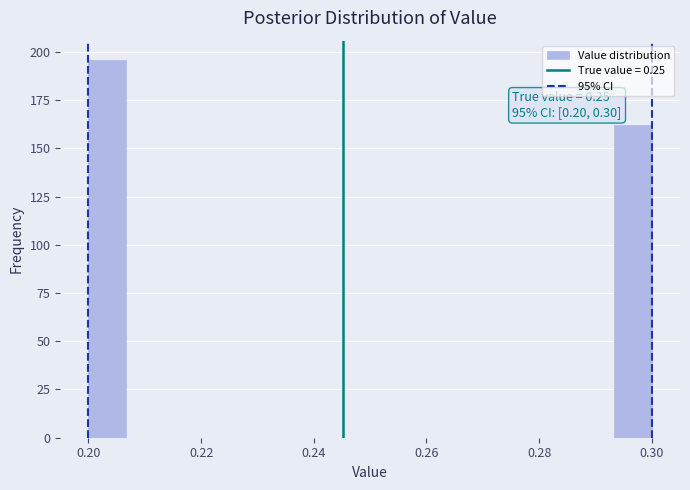

Read against the x-axis, roughly where is the centre of the tallest bar?

0.204